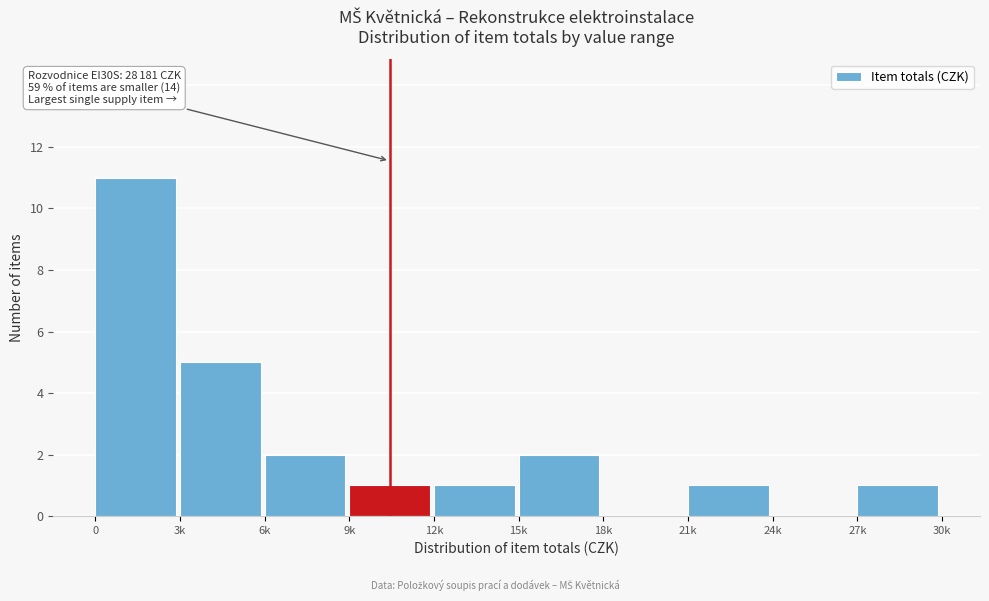

Reading left to right, transcribe all the data shown in this chart.

0=11	3k=5	6k=2	9k=1	12k=1	15k=2	18k=0	21k=1	24k=0	27k=1